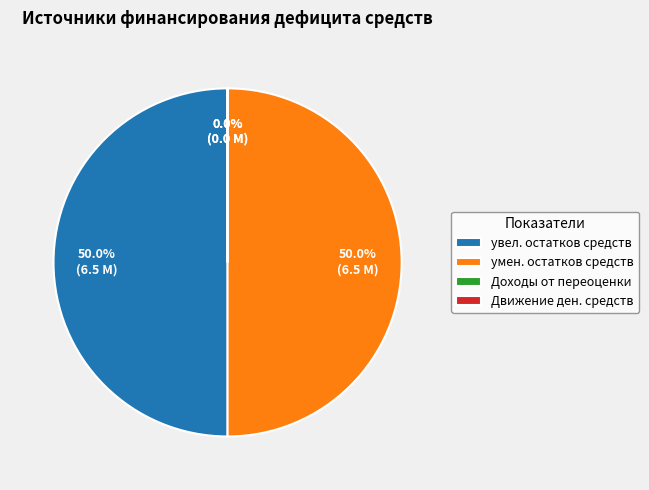

How many slices are in this pie chart?

4